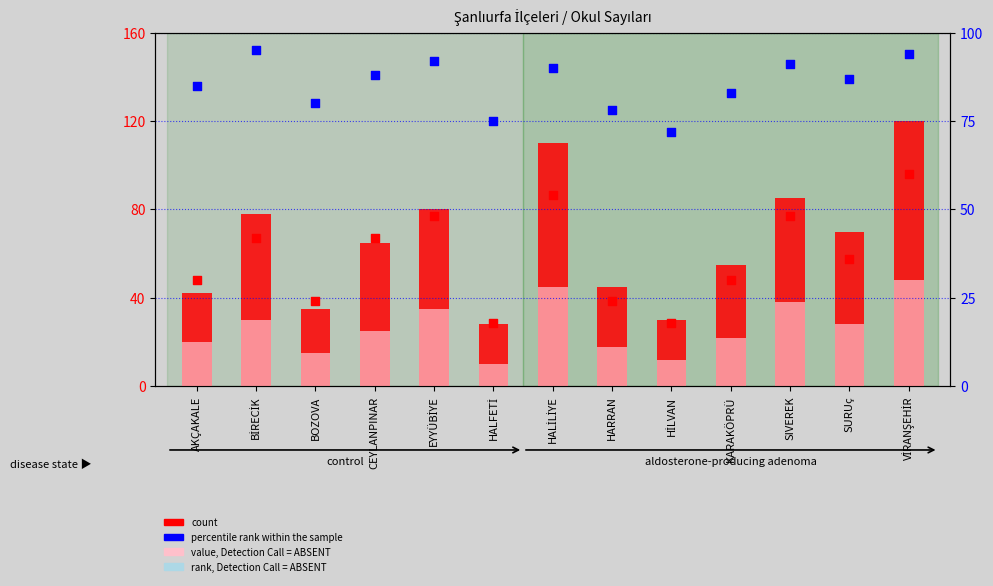

At which category is the sum across all series the highest?

VİRANŞEHİR